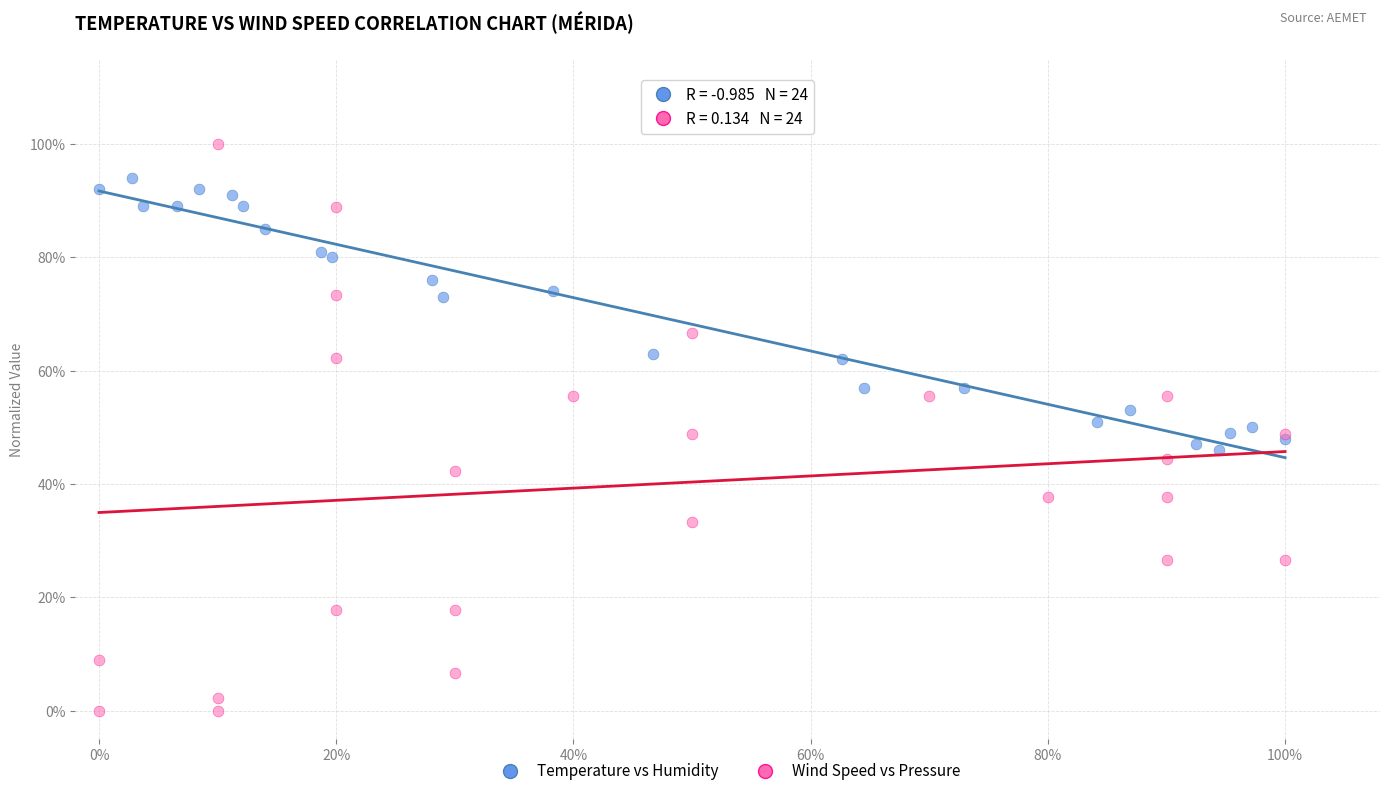

What are all the series names shown in the legend?

Temperature vs Humidity, Wind Speed vs Pressure